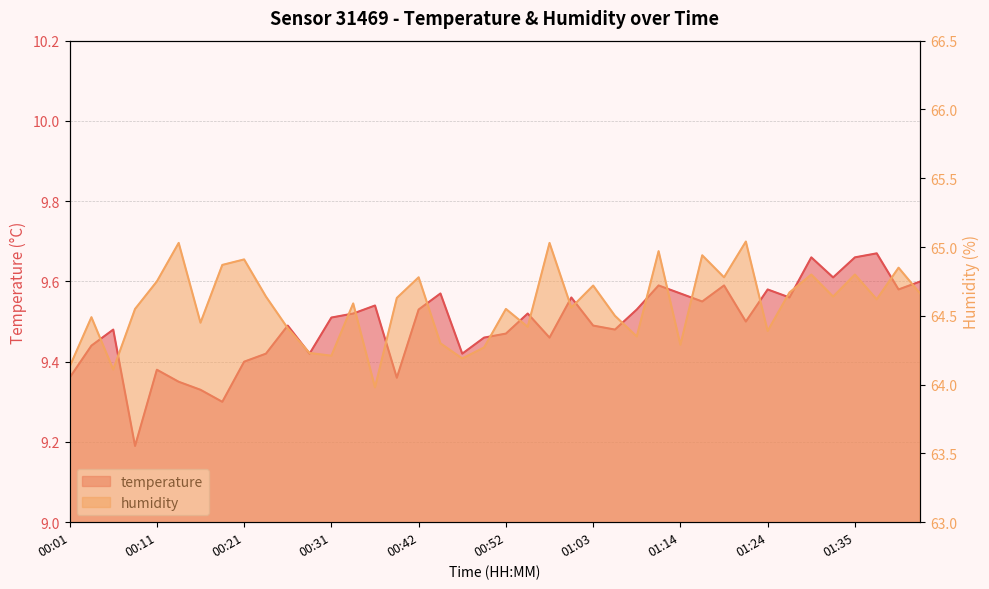

Which series changed the most between 00:31 and 00:52?

humidity